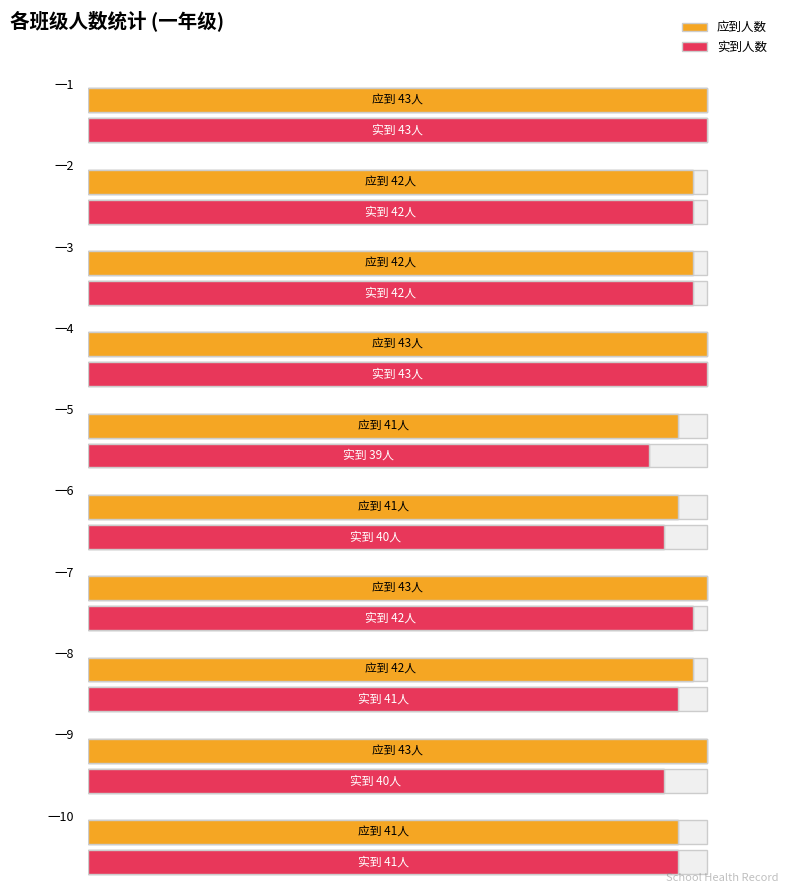

What is the label of the 13th bar from the right?

一8